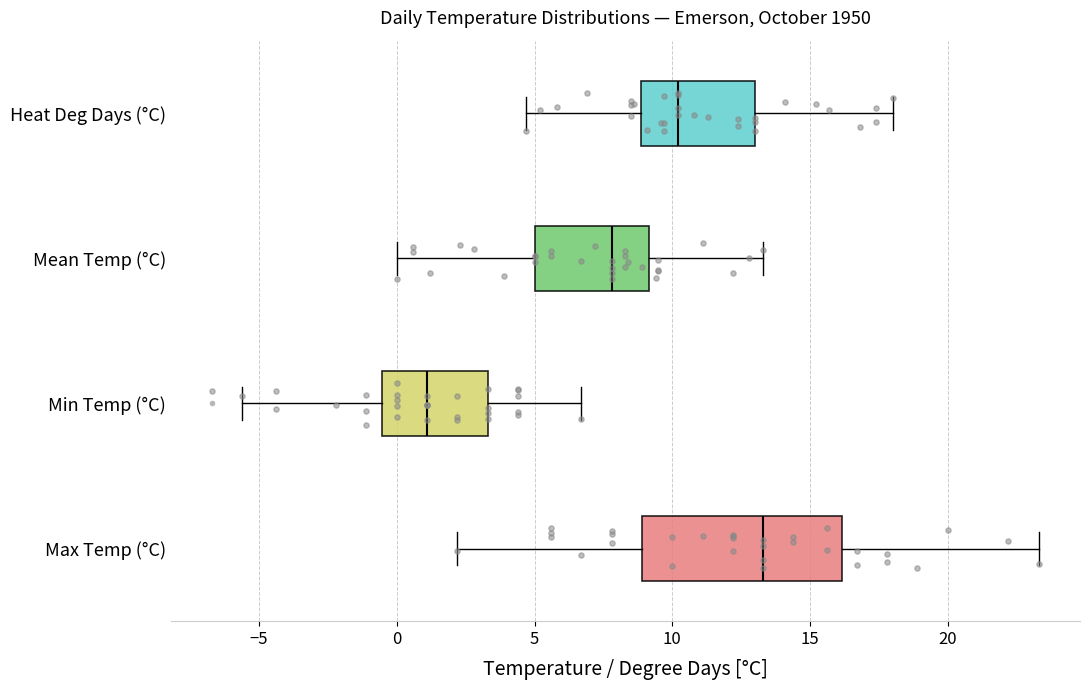

Where is the right edge of the box for Mean Temp (°C) on the x-axis? The values are not printed on the chart, so give them approximately, as read against the axis.

9.0